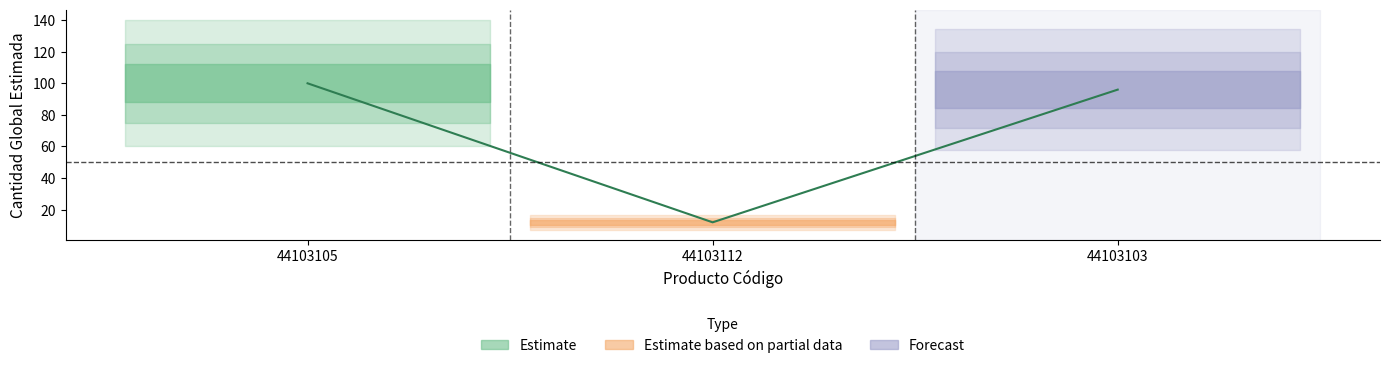

Which label corresponds to the largest value in the chart?

44103105